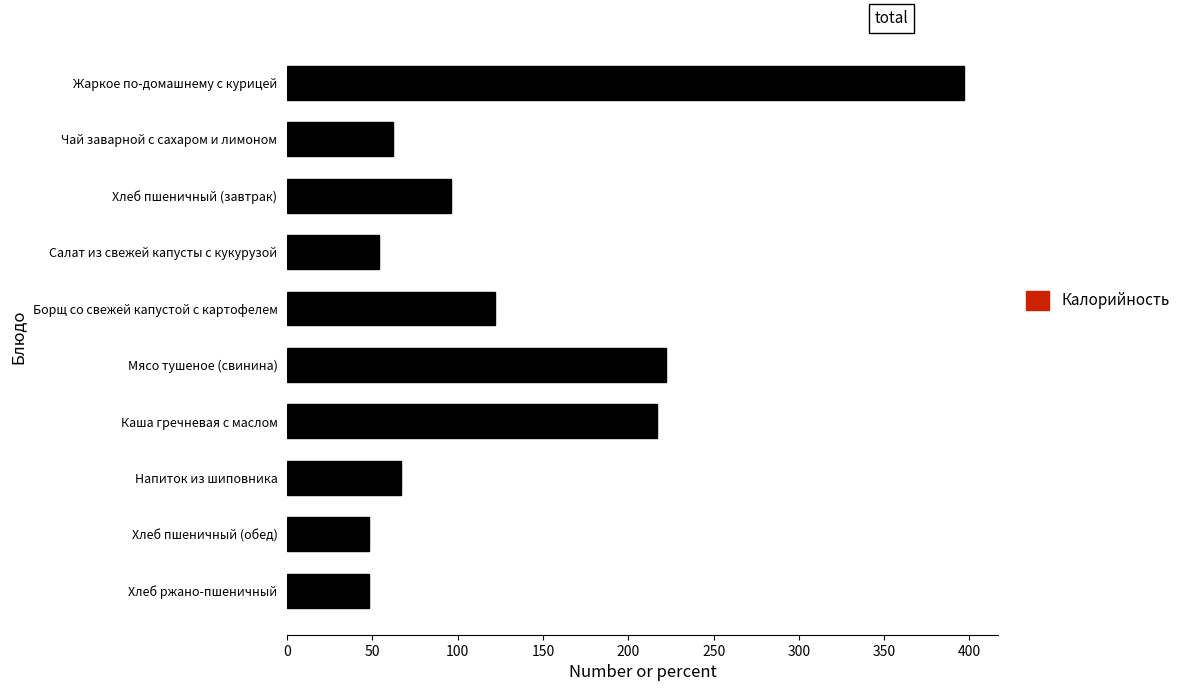

What is the label of the 10th bar from the bottom?

Жаркое по-домашнему с курицей